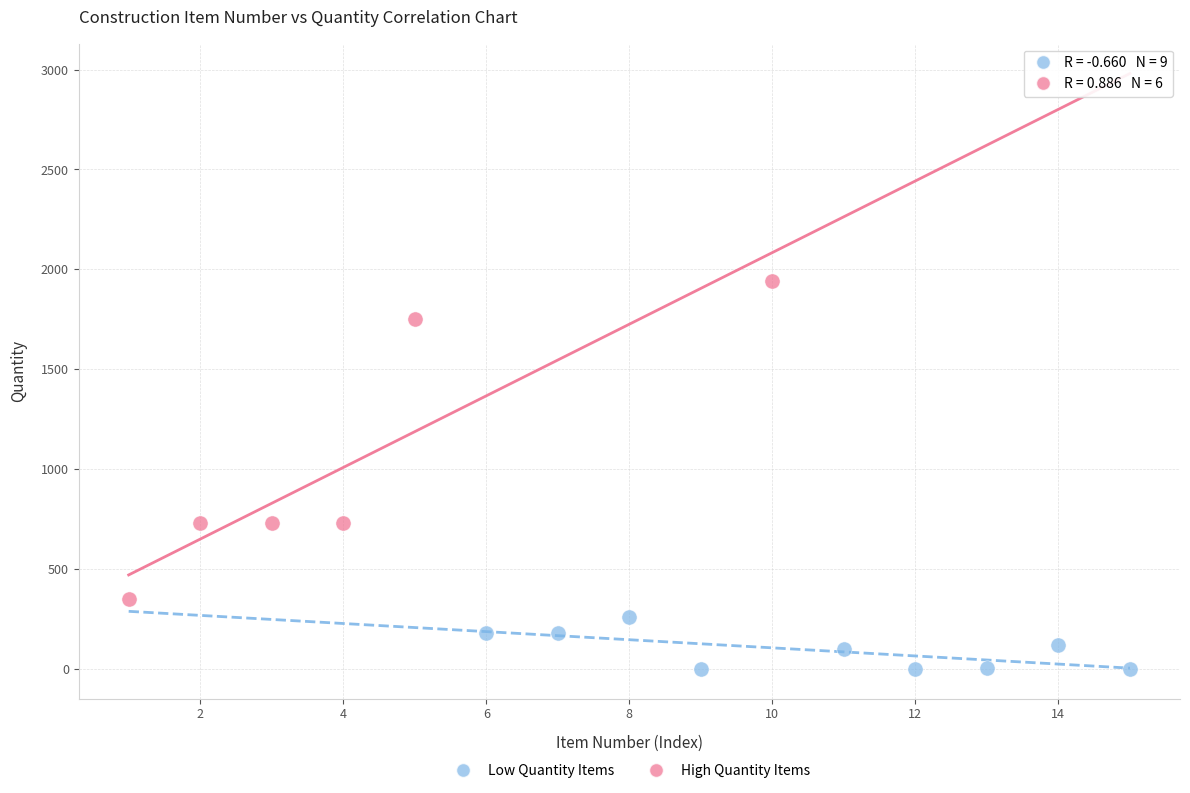

Which series has the largest Y range (max minus min)?

High Quantity Items